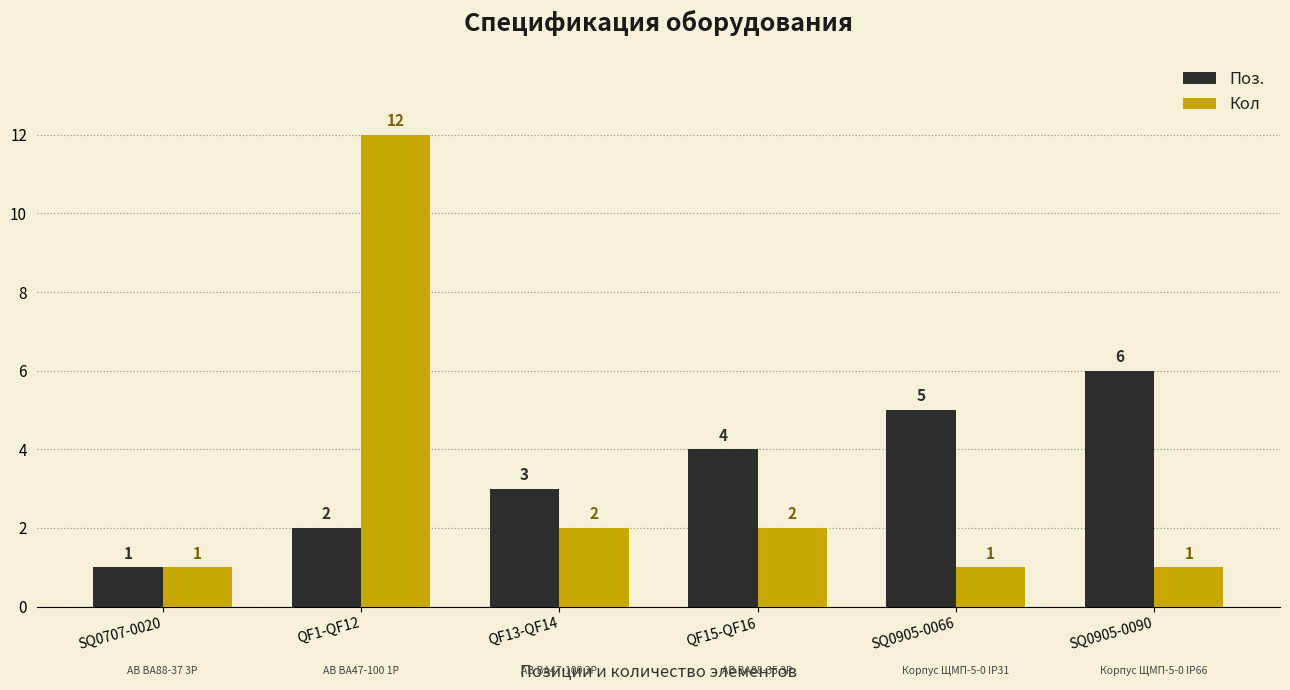

What is the highest value of the Поз. series?

6